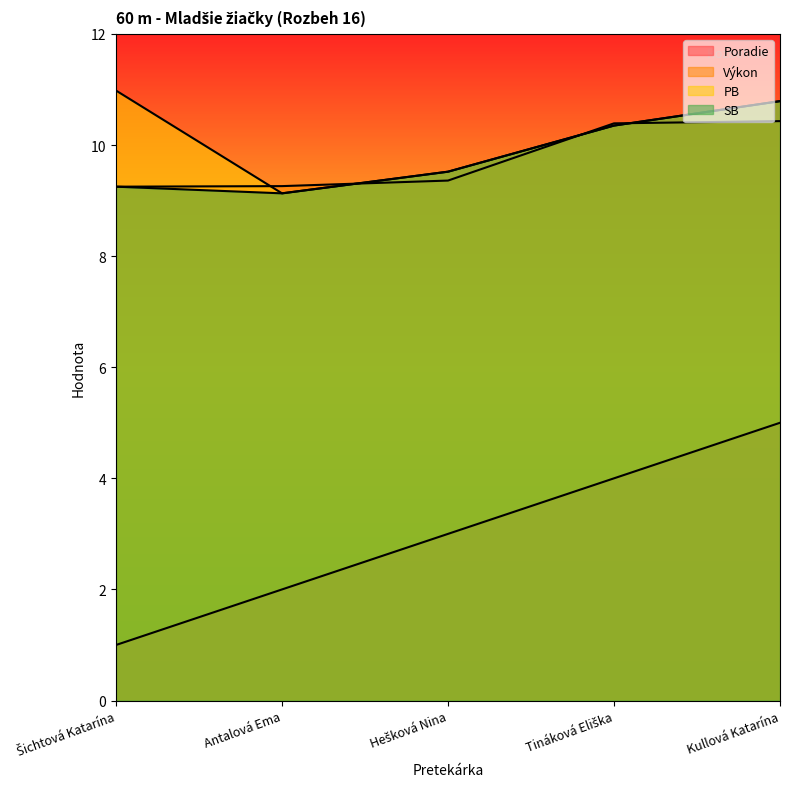

List the series in order of their peak value, highest first.

PB, SB, Výkon, Poradie